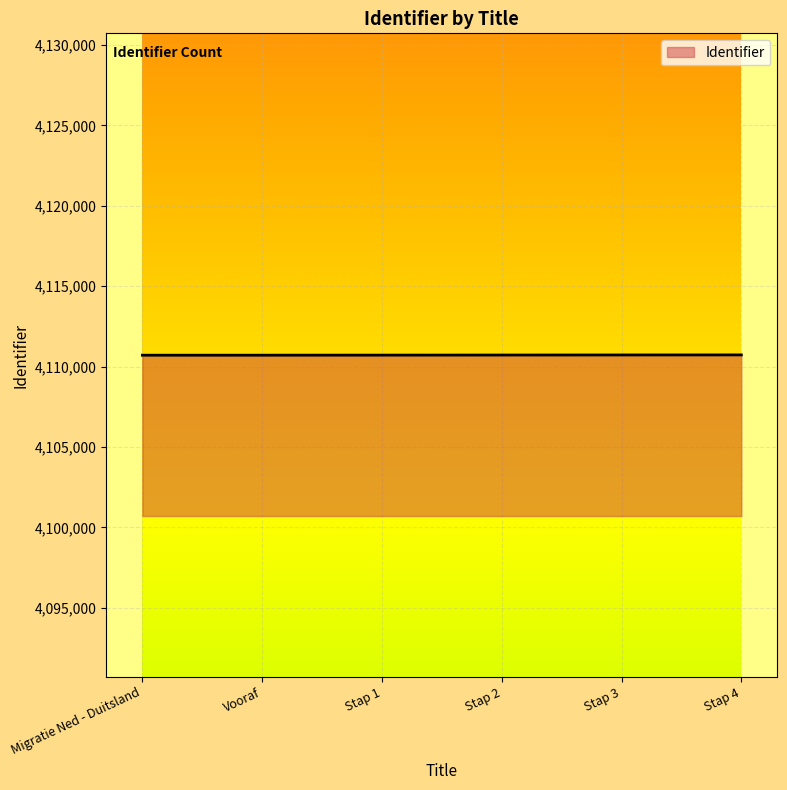

What is the minimum value shown in the chart?

4110712